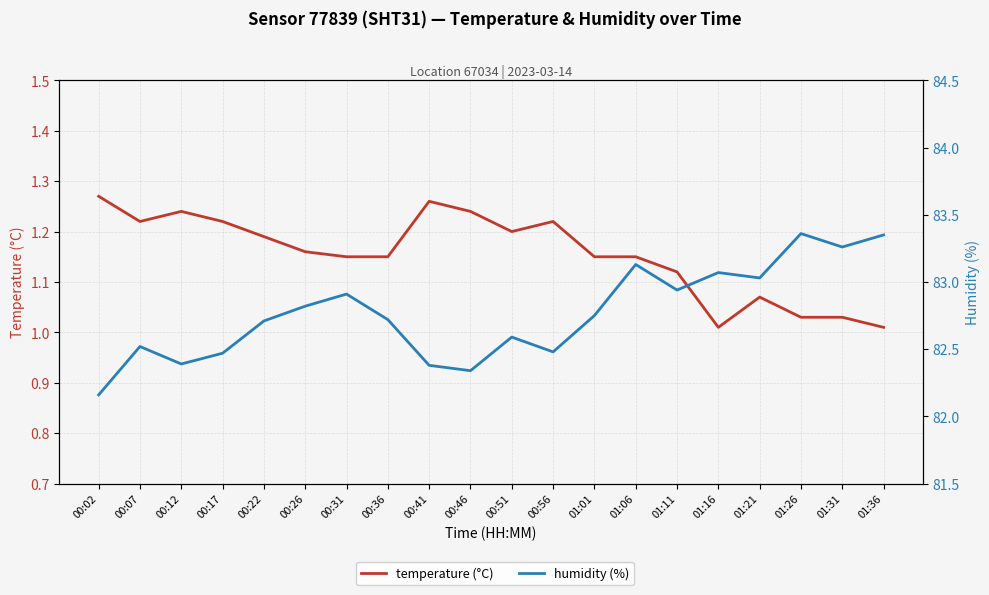

True or false: humidity (%) has a value of 82.9 at 01:11.

True